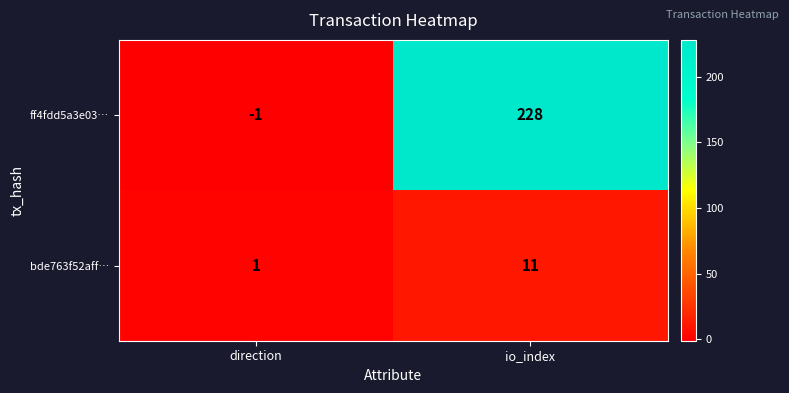

Rank the categories by ff4fdd5a3e03… value from highest to lowest.

io_index, direction